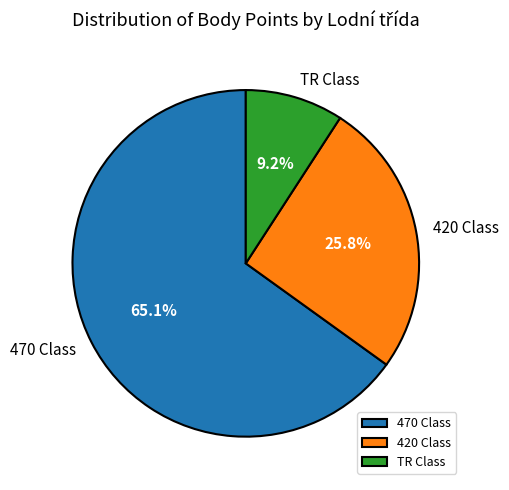

To the nearest percent, what is the difference between the largest and smallest slice percentages?

56%